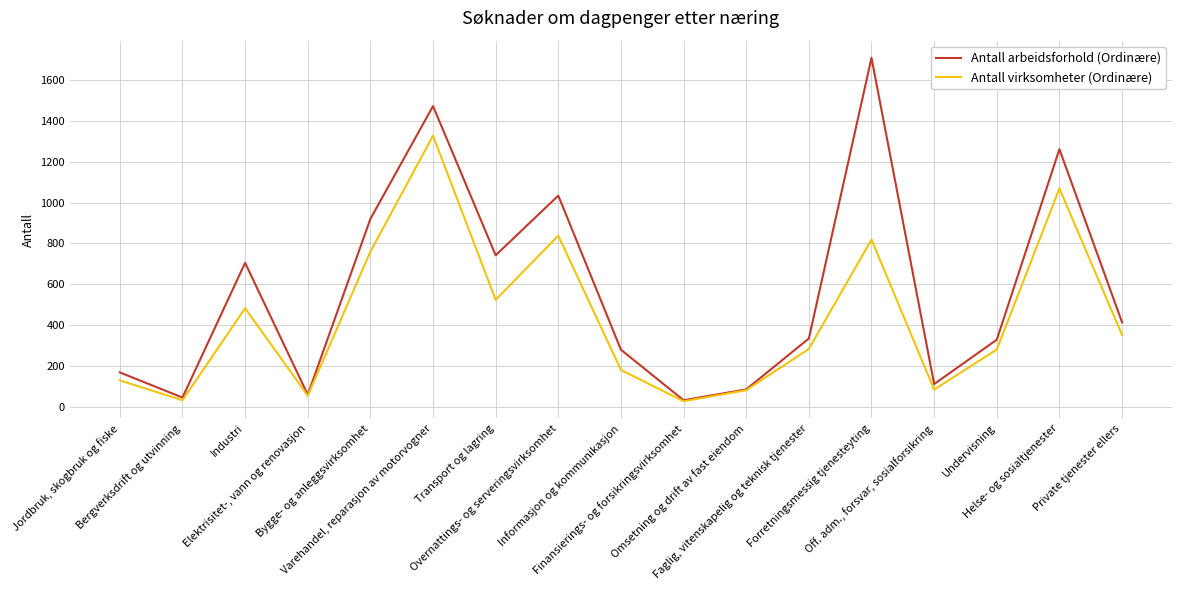

Which series has the largest range (max minus min)?

Antall arbeidsforhold (Ordinære)